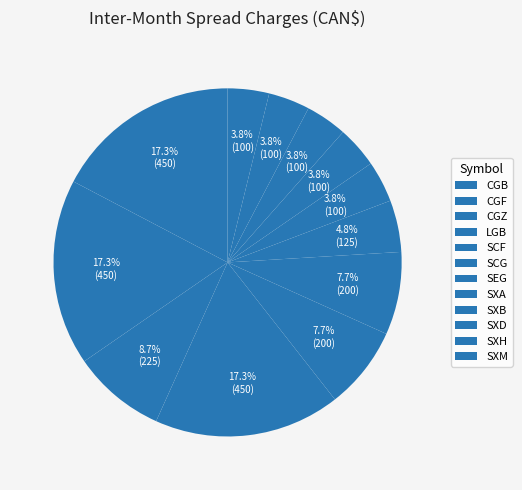

What is the smallest slice in the pie chart?

SXA